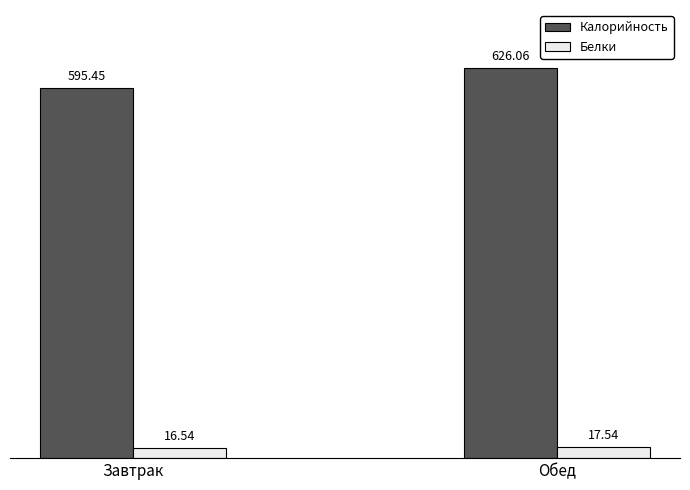

Rank the series by their average value, from lowest to highest.

Белки, Калорийность